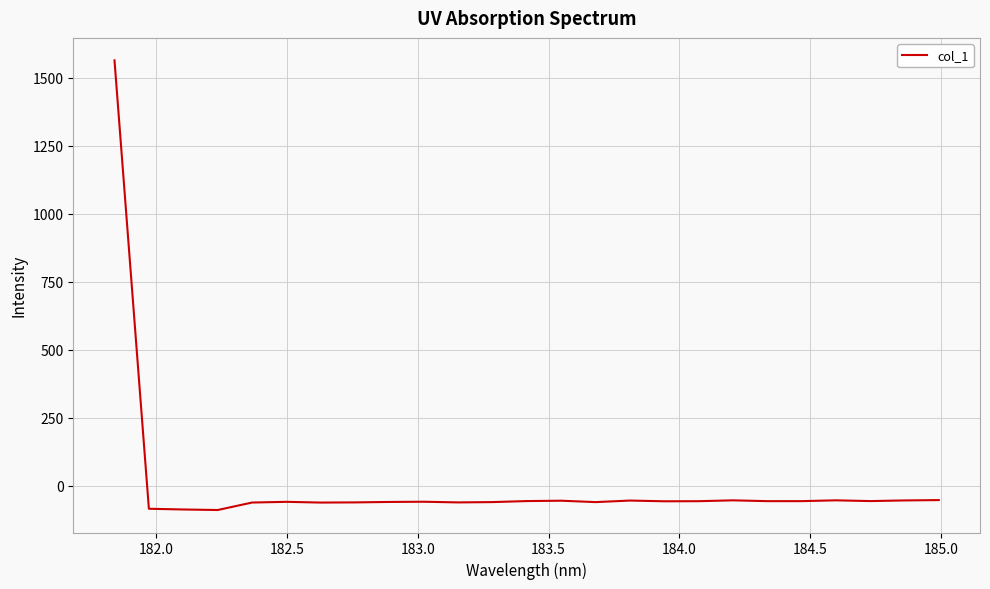

What is the sum of all values?

86.3